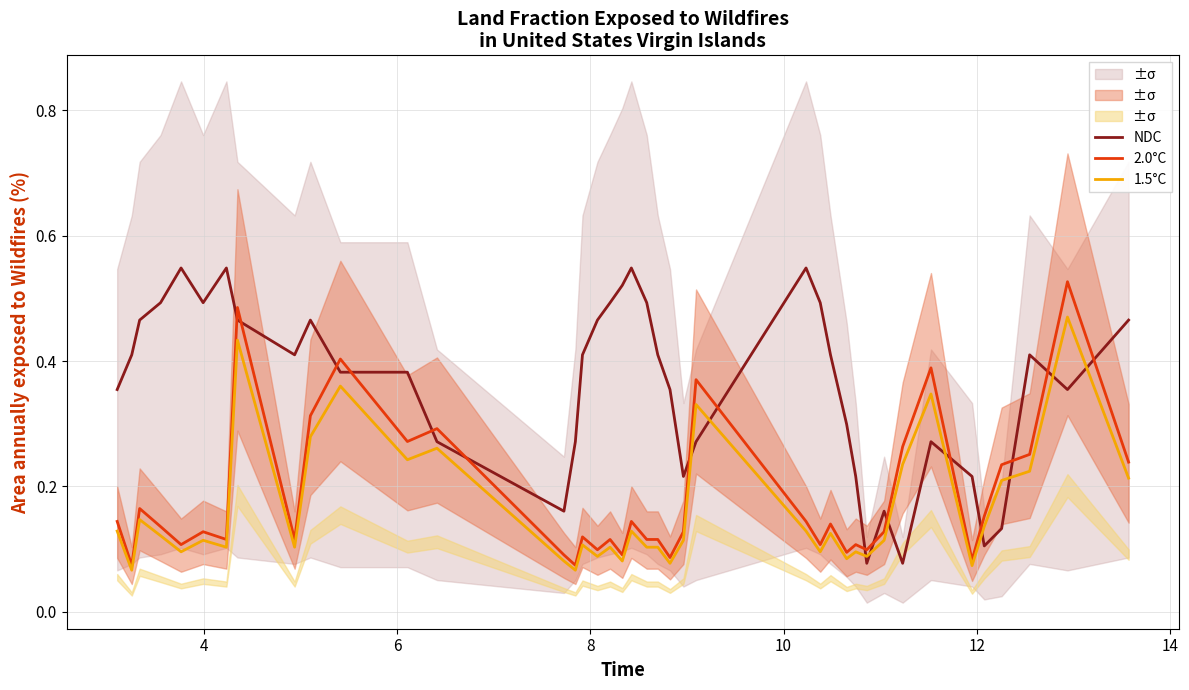

At 10, list the series in order from largest to smallest.

NDC, 2.0°C, 1.5°C